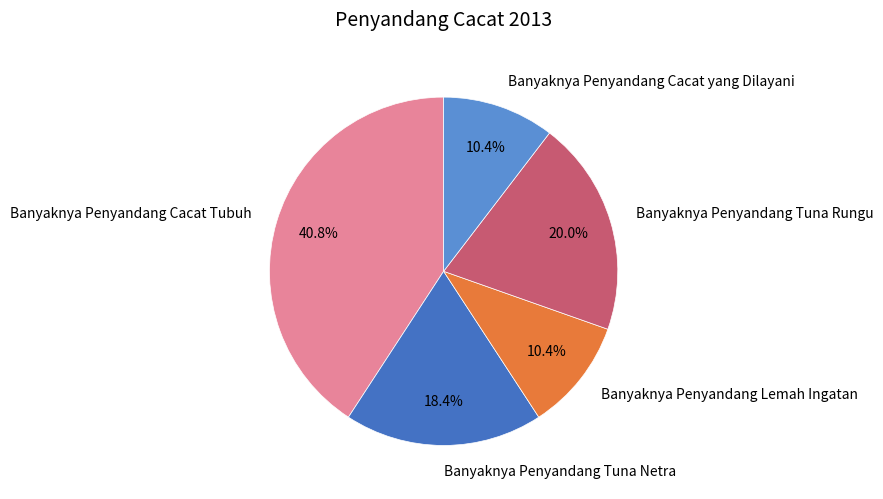

How many slices are in this pie chart?

5